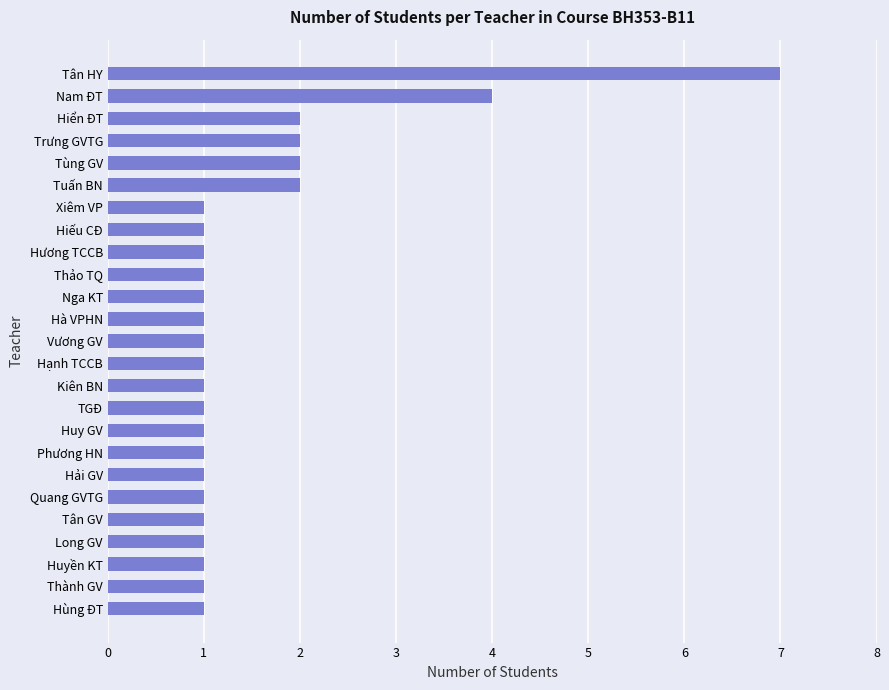

Is it true that the value at Hiển ĐT is 2?

True